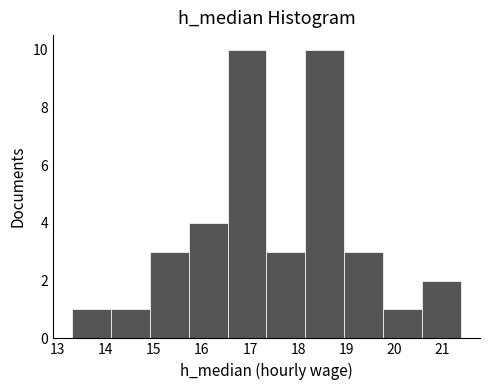

Reading left to right, transcribe this chart: for each bar, give the range it covers on the x-axis and its height. Neither the bar edges nor the heights are printed on the chart, so give them approximately, as read against the axes.

13.3 to 14.1: 1
14.1 to 14.9: 1
14.9 to 15.7: 3
15.7 to 16.5: 4
16.5 to 17.3: 10
17.3 to 18.2: 3
18.2 to 19.0: 10
19.0 to 19.8: 3
19.8 to 20.6: 1
20.6 to 21.4: 2